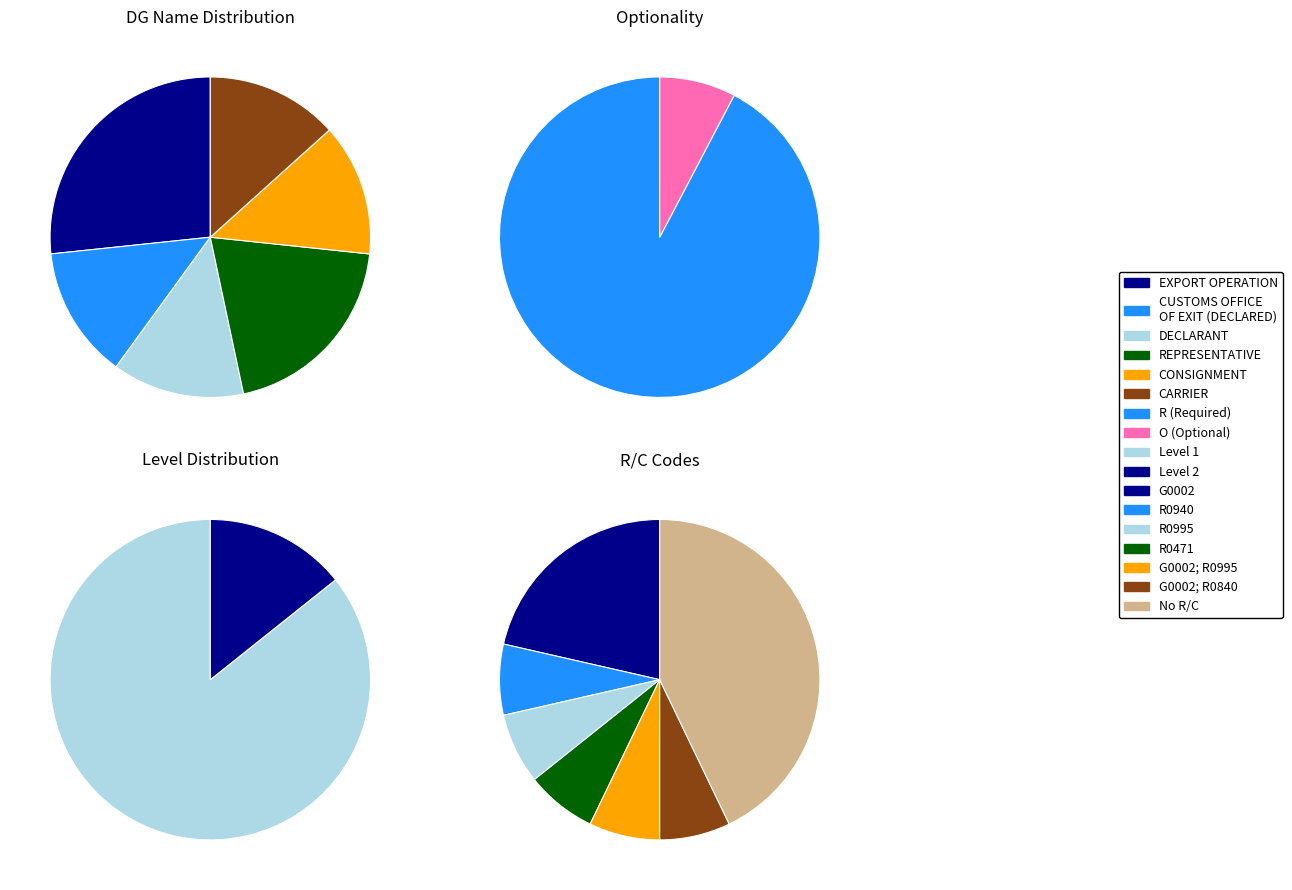

Is it true that CUSTOMS OFFICE OF EXIT (DECLARED) is 13% of the pie?

True